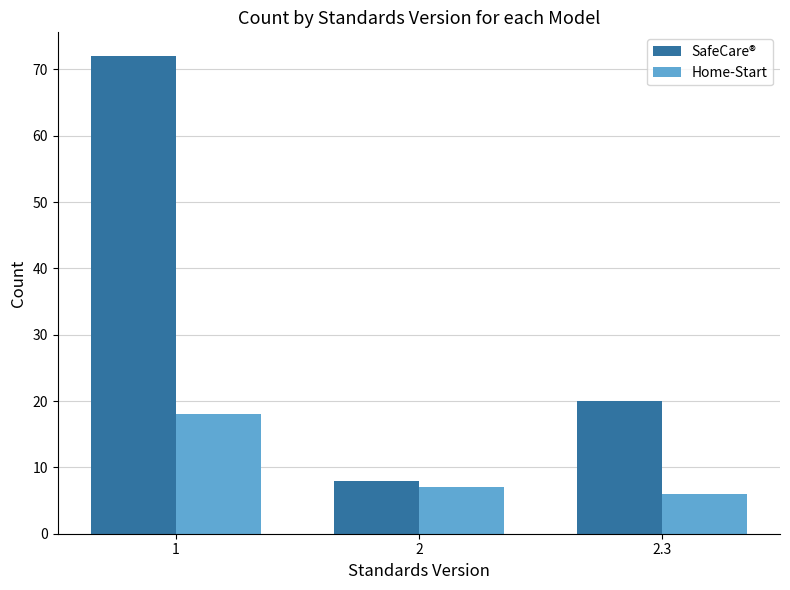

Reading left to right, transcribe all the data shown in this chart.

SafeCare®: 72	8	20
Home-Start: 18	7	6